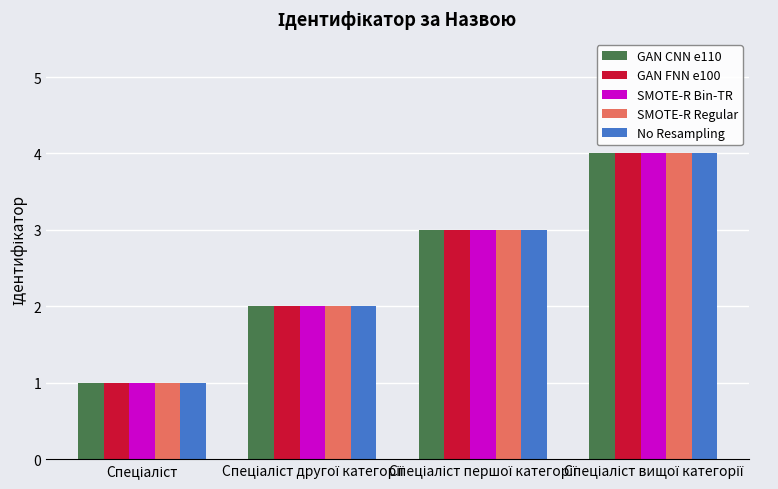

What is the difference between the maximum and minimum values in the GAN FNN e100 series?

3